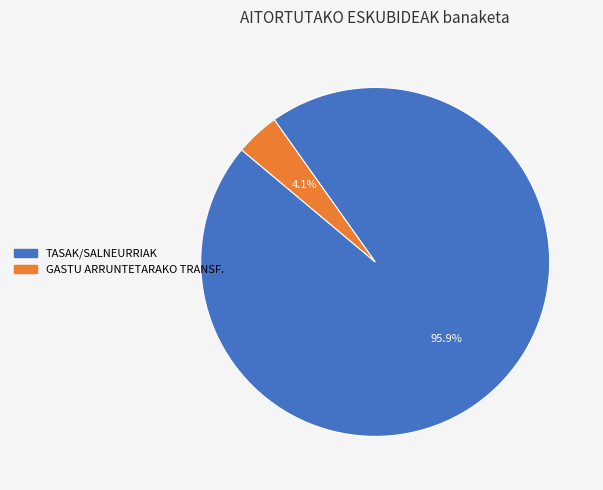

Is there a majority slice in this chart?

Yes